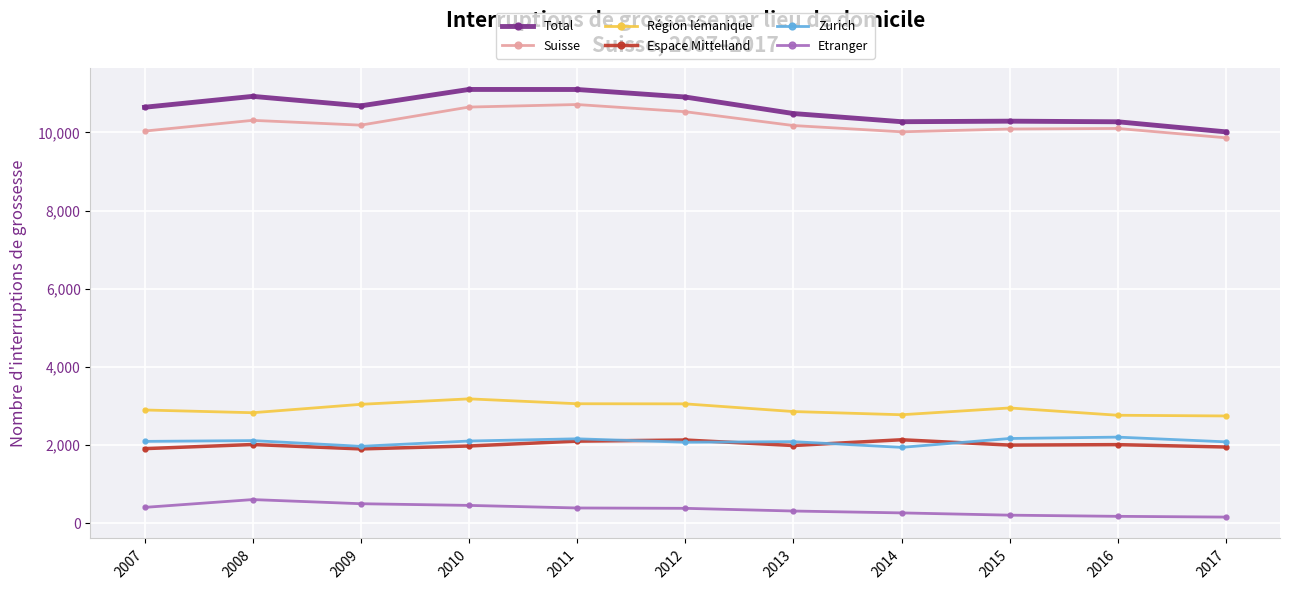

What is the minimum value for Région lémanique?

2741